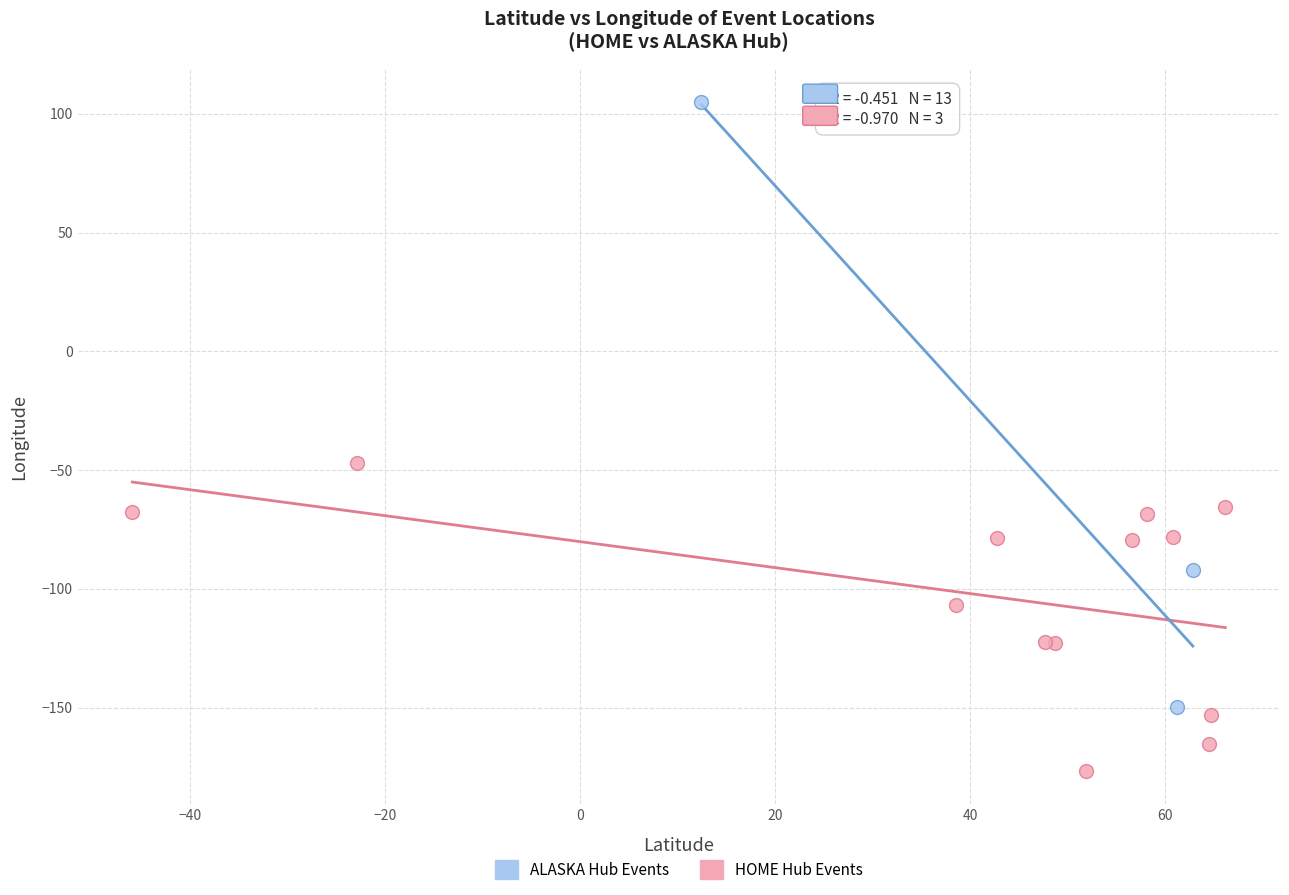

Which series has the widest spread of Y values?

ALASKA Hub Events